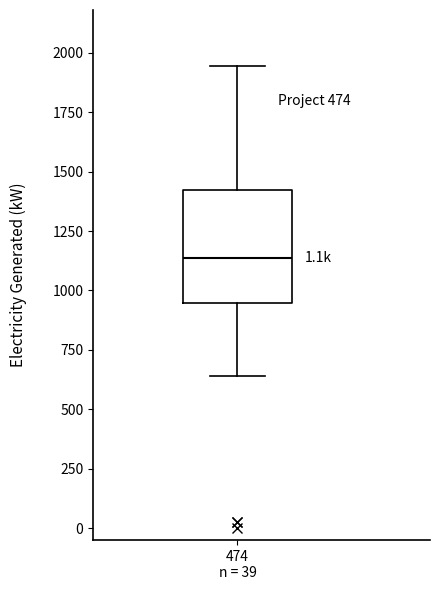

Read this box plot against the y-axis: the position of the median line, the range covered by the box, and the ends of both whiskers. The values are not printed on the chart, so give them approximately, as read against the axis.

median 1150, box 950 to 1400, whiskers 650 to 1950